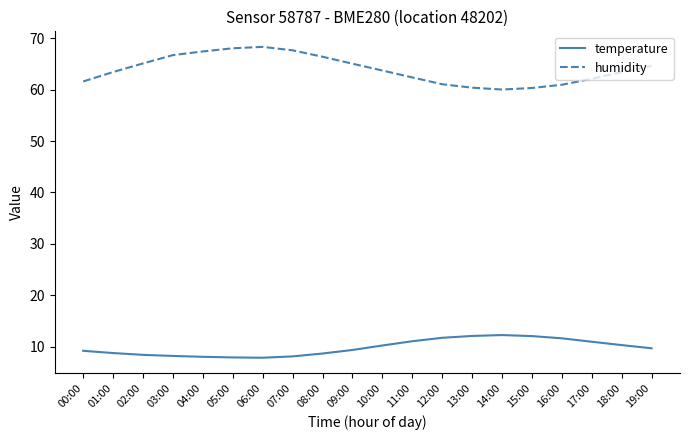

At how many categories does at least one series exceed 47?

20